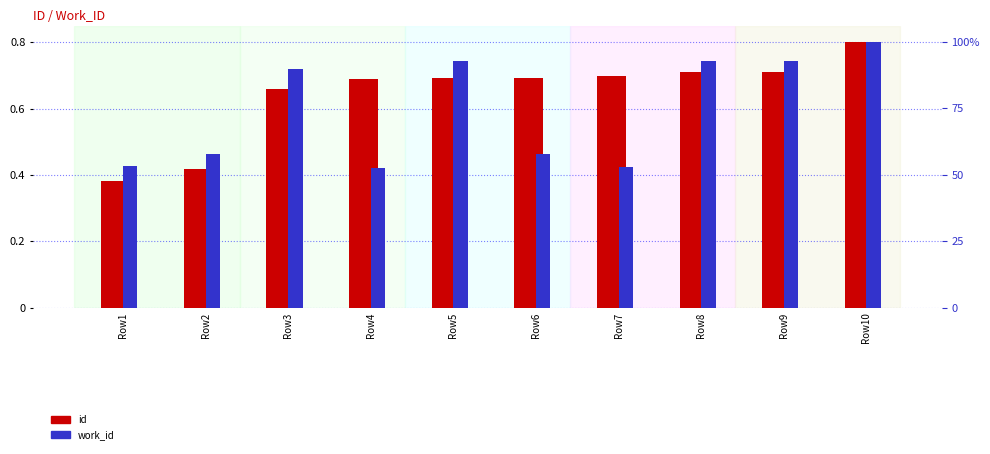

Between Row3 and Row4, which is larger?

Row4